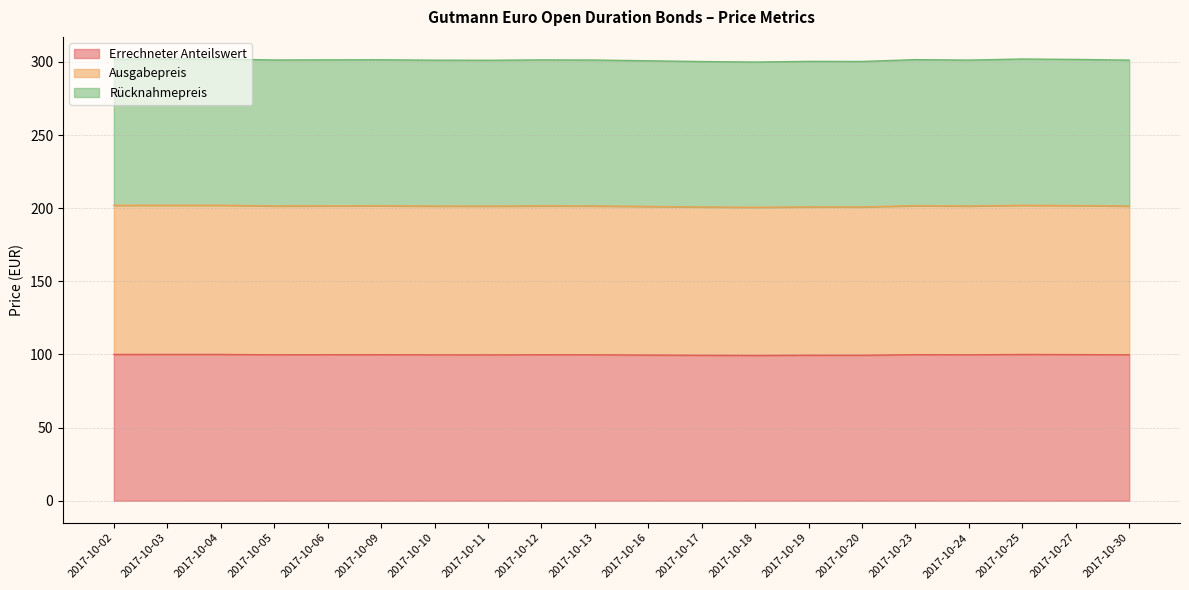

Is the value of Ausgabepreis at 2017-10-16 greater than the value of Rücknahmepreis at 2017-10-24?

No